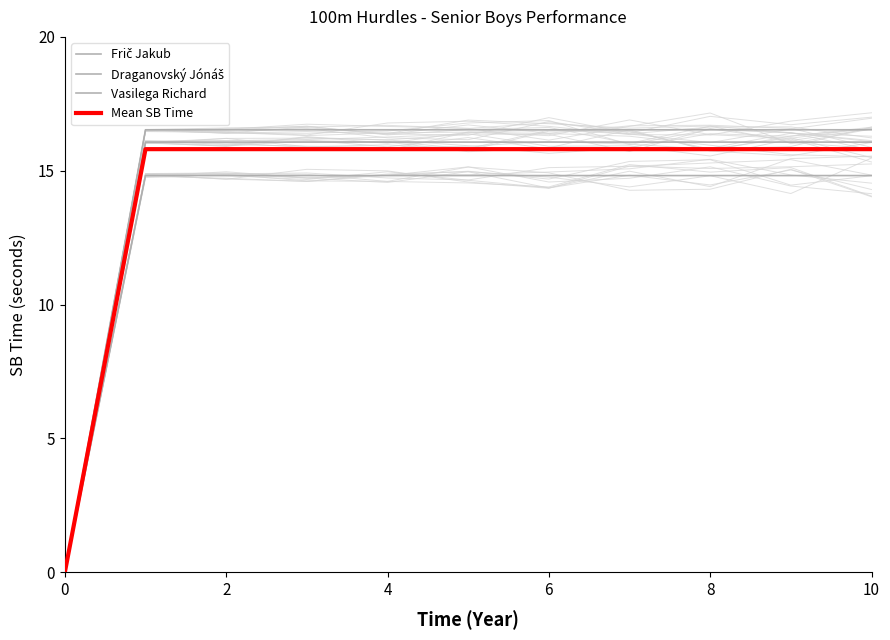

Which series has the largest range (max minus min)?

Vasilega Richard